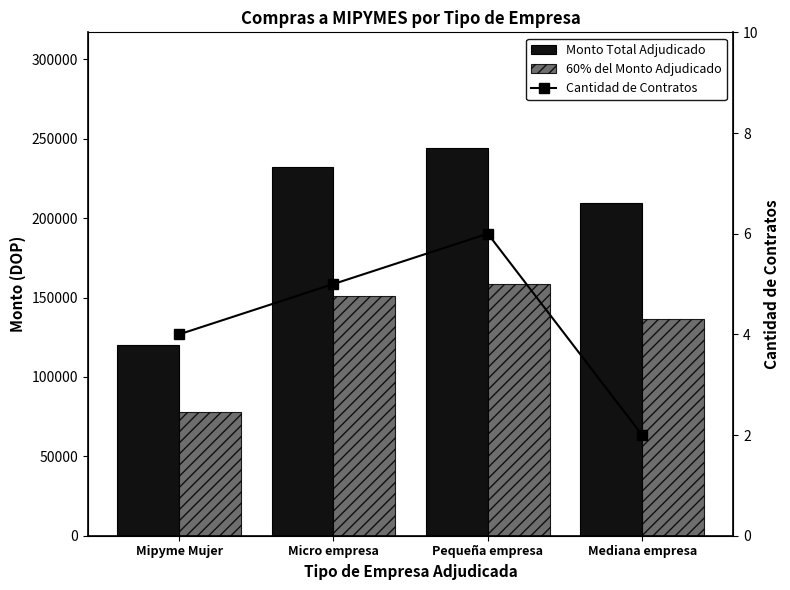

What position from the left is Mipyme Mujer?

1